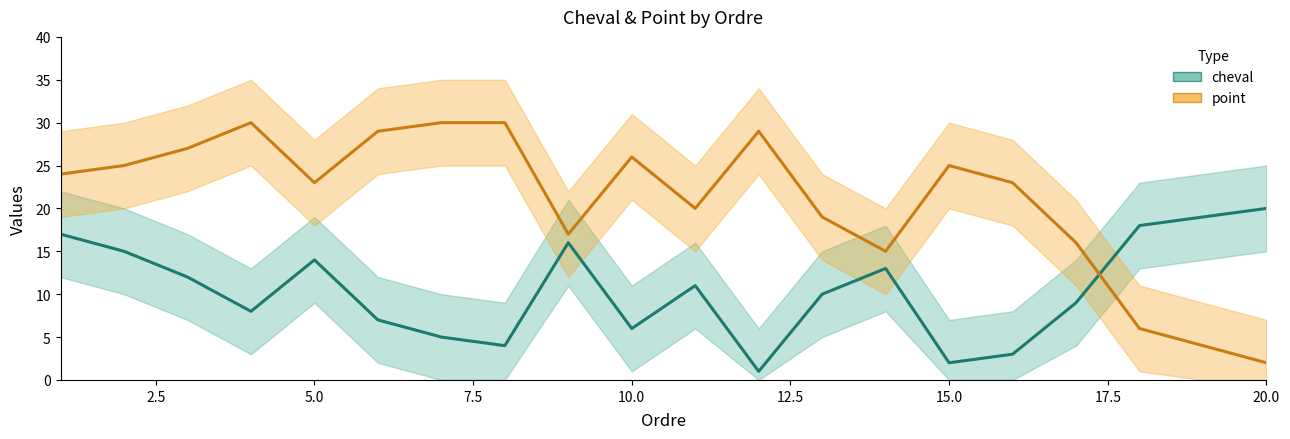

What are all the series names shown in the legend?

cheval, point